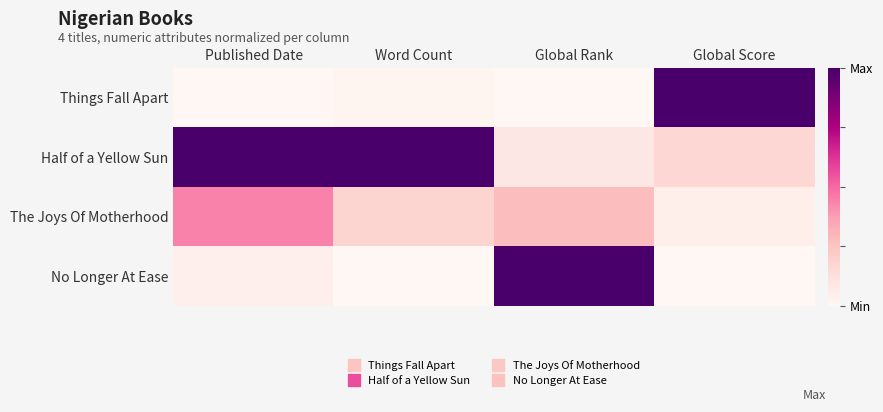

At which category is the sum across all series the highest?

Published Date